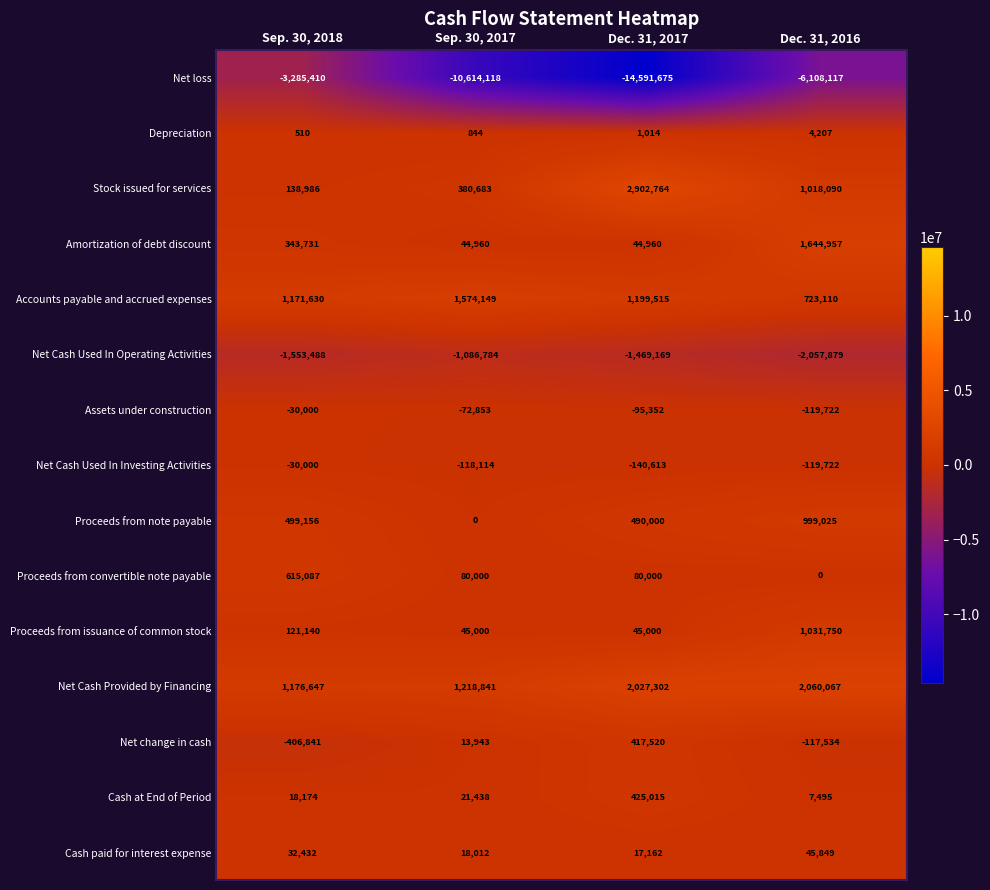

Is the value of Proceeds from convertible note payable at Sep. 30, 2017 greater than the value of Depreciation at Dec. 31, 2017?

Yes